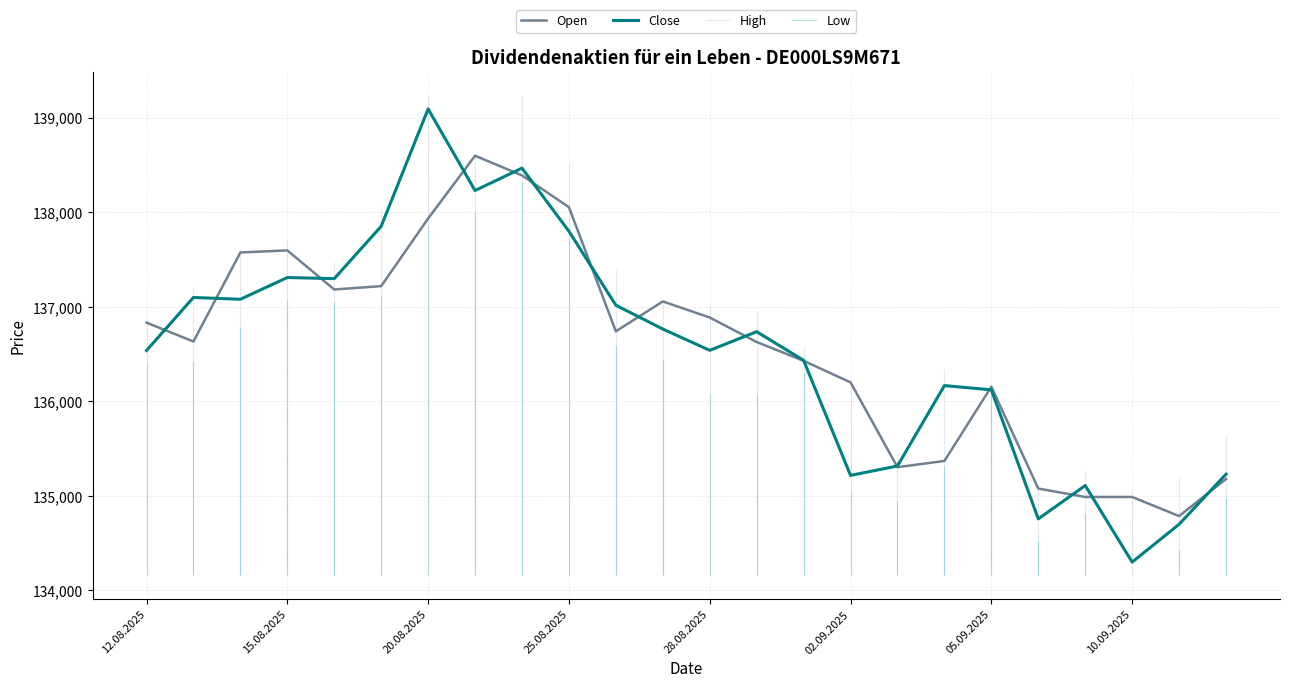

Is it true that Open equals 137597 at 15.08.2025?

True